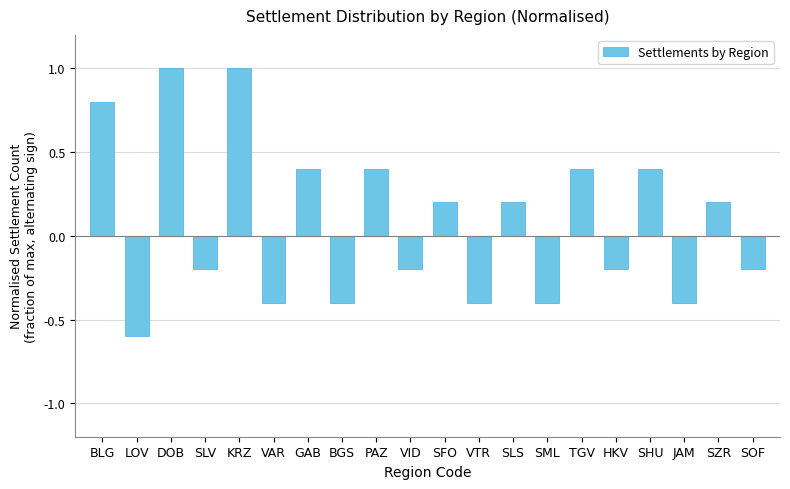

What is the change in value from VAR to SFO?

+0.6